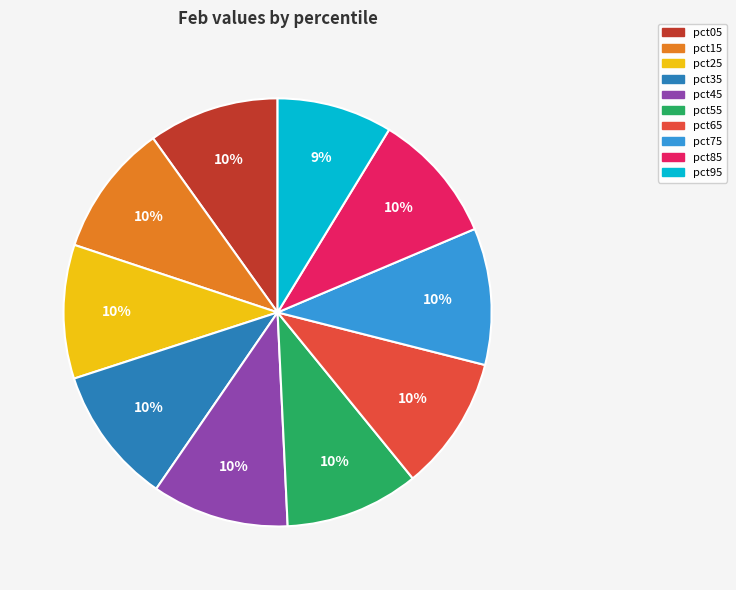

How many segments does this pie chart have?

10